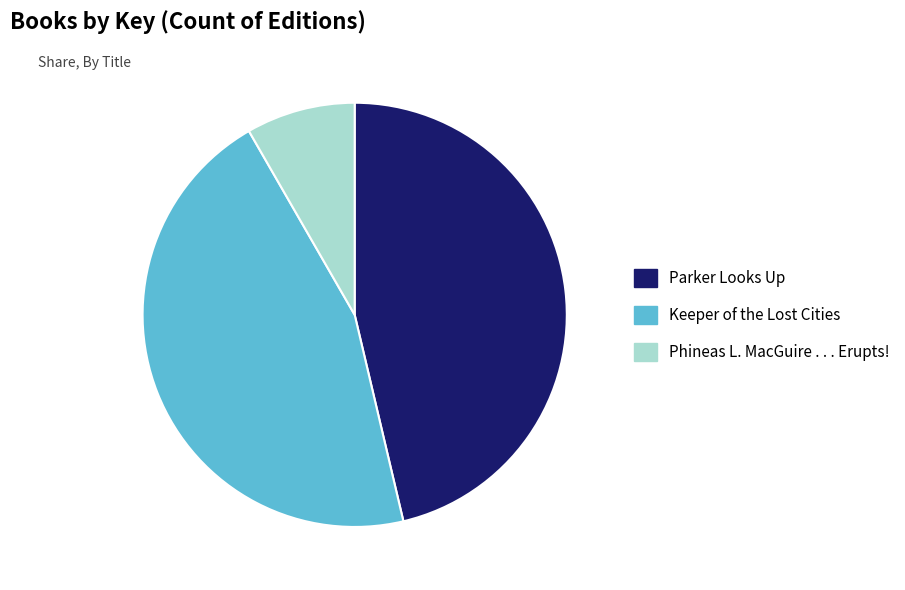

Combined, do Keeper of the Lost Cities and Parker Looks Up account for over 50%?

Yes